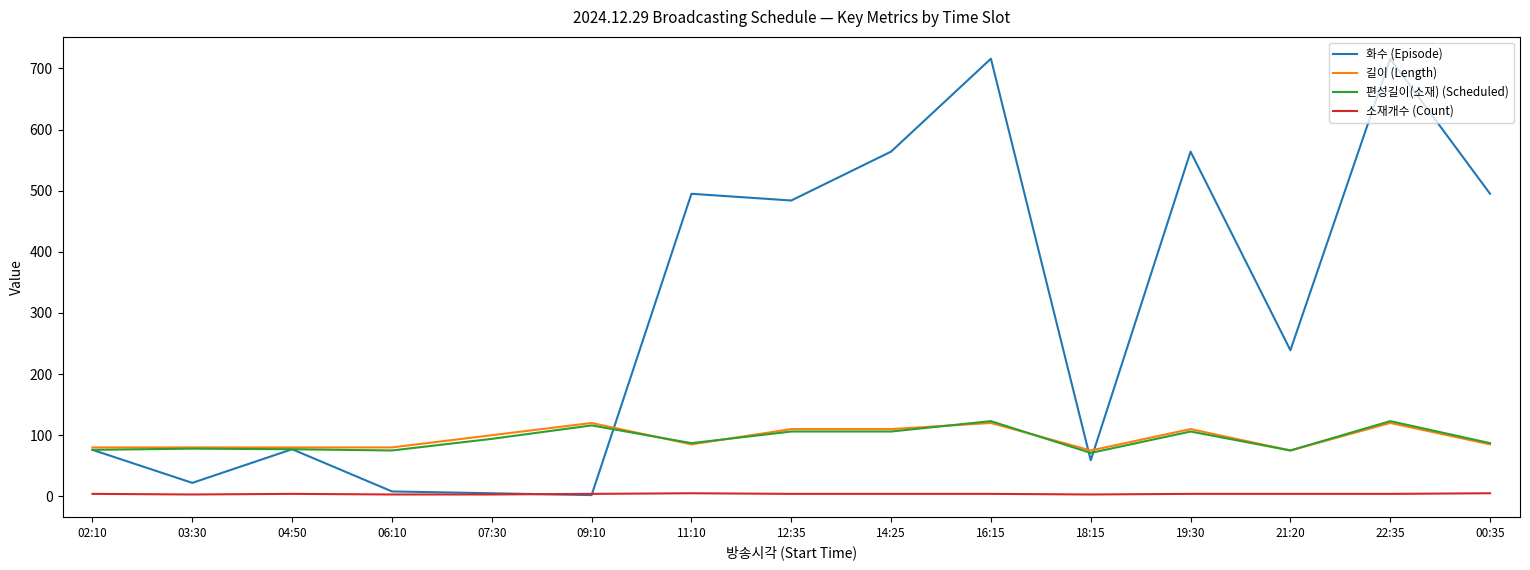

How many categories are shown in the chart?

15